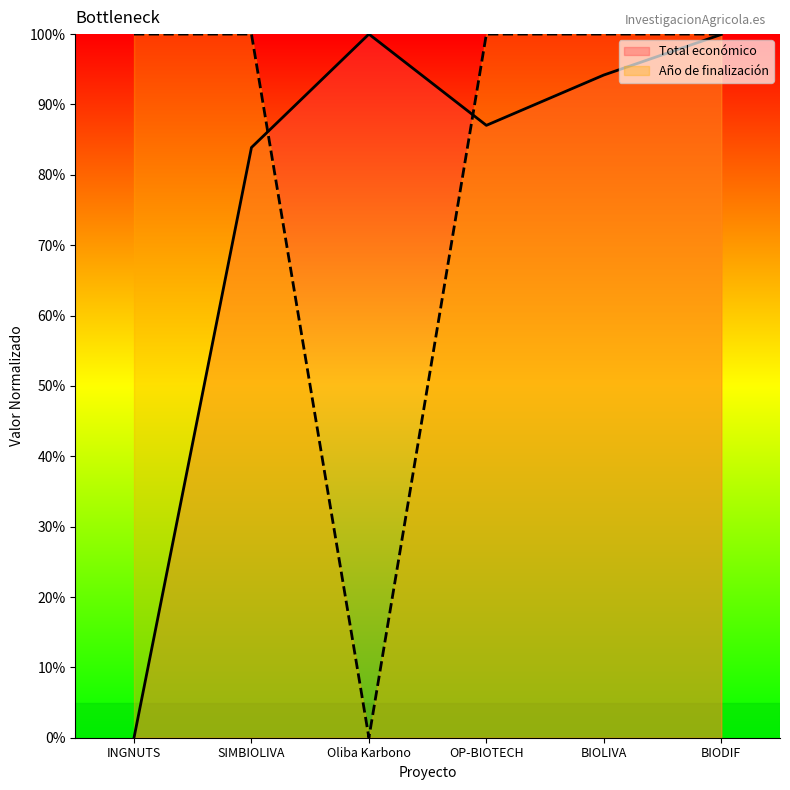

Rank the series by their maximum value, from lowest to highest.

Total económico, Año de finalización